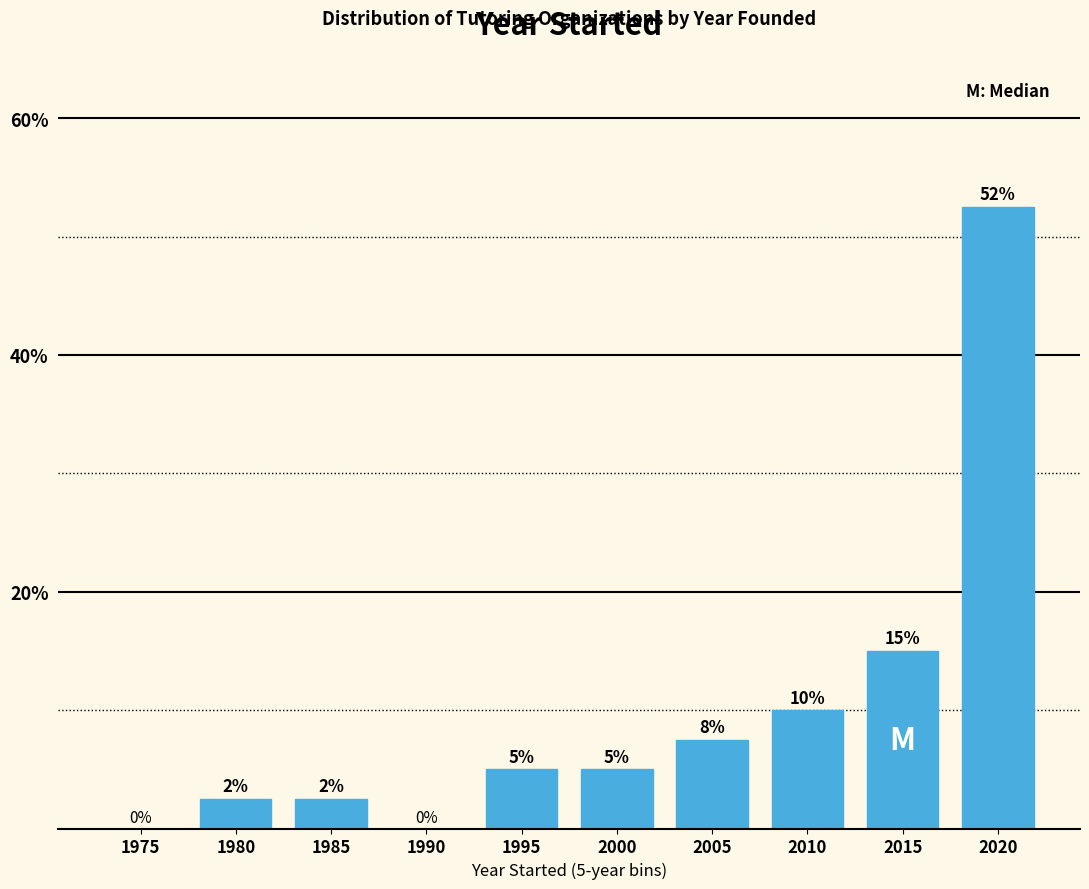

Where is the data nearest to the value 26?

2015